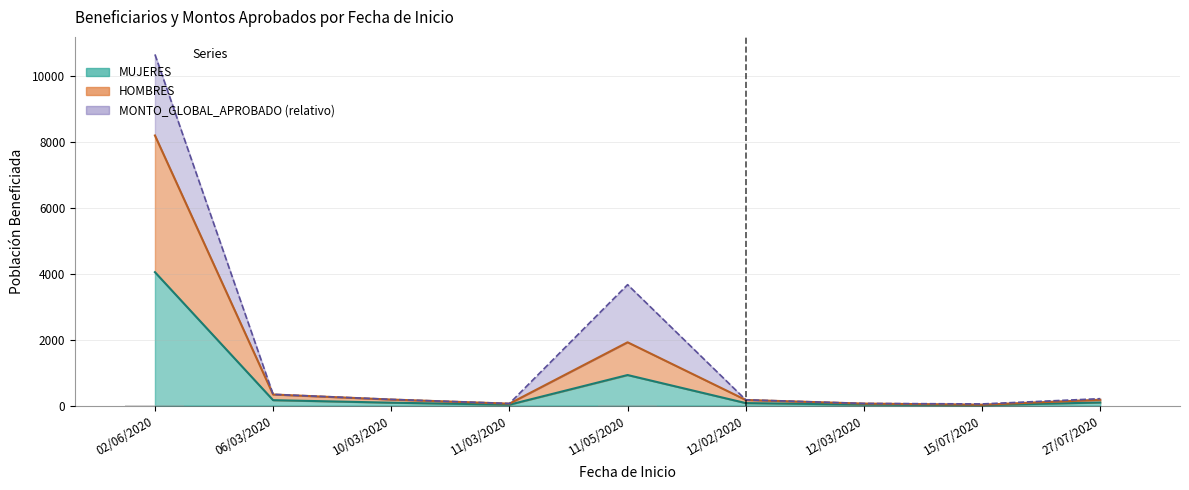

What is the minimum value for HOMBRES?

0.1